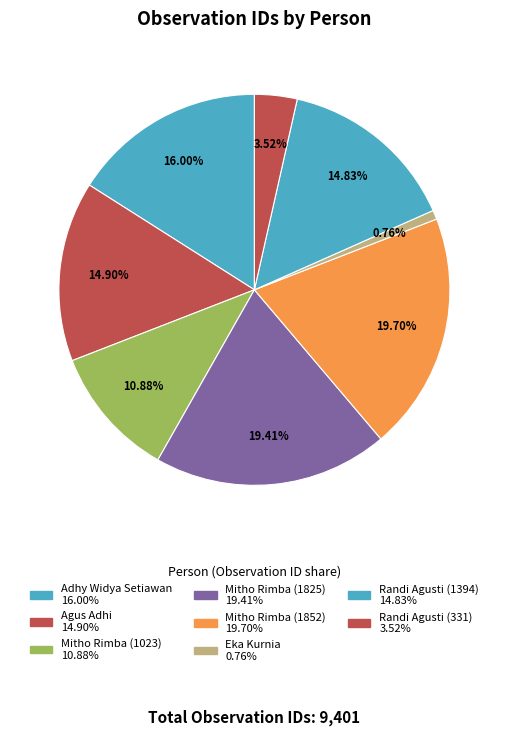

Which has a higher value, Mitho Rimba (1852) or Eka Kurnia?

Mitho Rimba (1852)